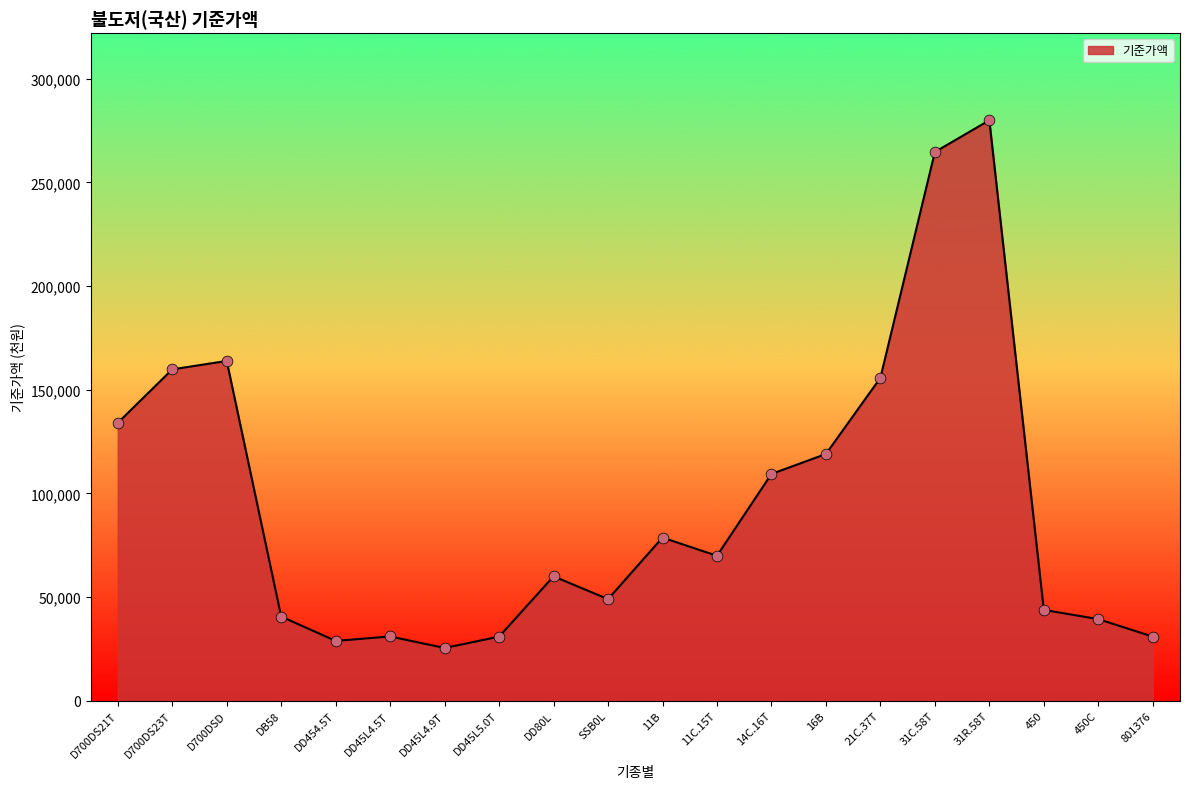

What is the change in value from D700DSD to 11C.15T?

-93974